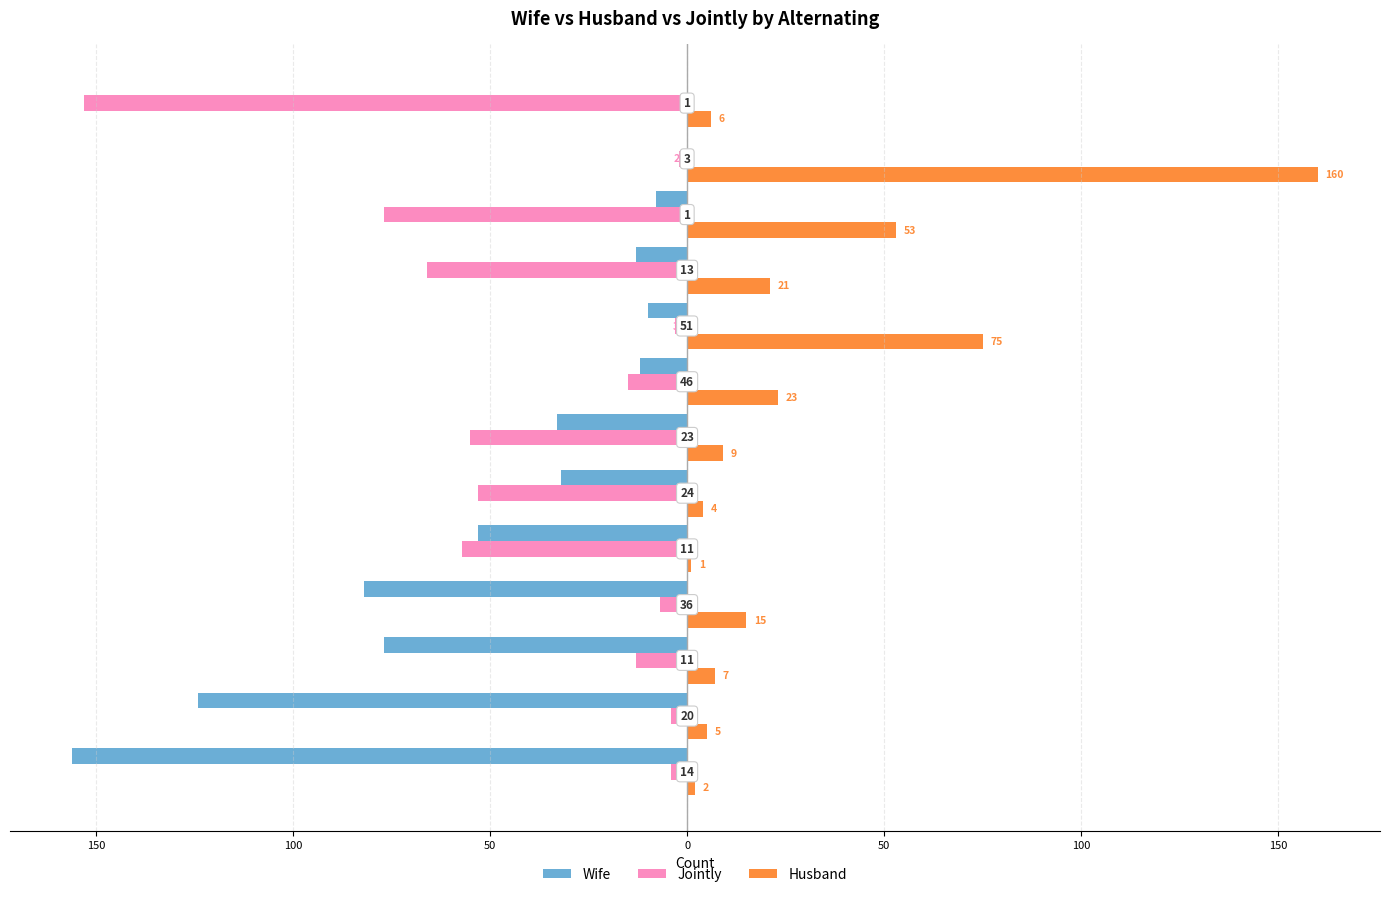

What is the highest value of the Jointly series?

-2